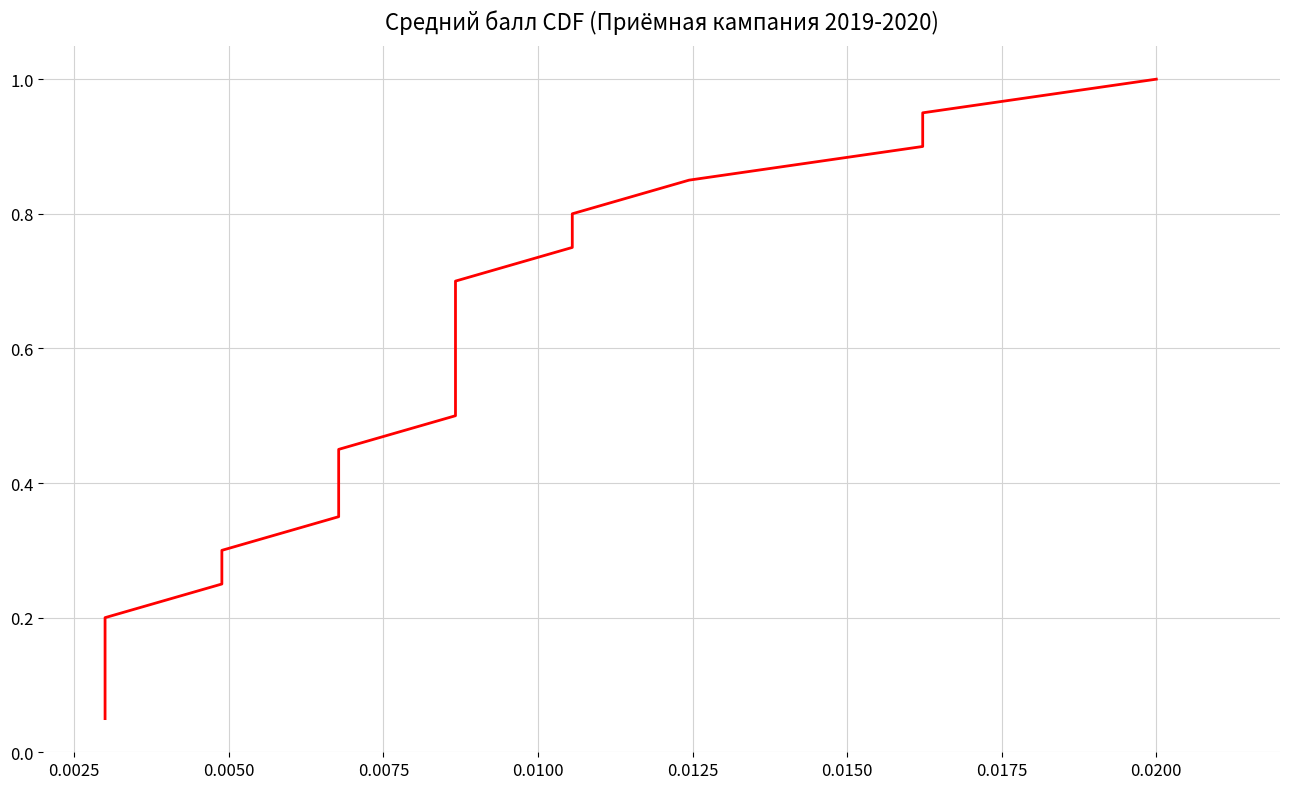

Reading right to left, transcribe all the data shown in this chart.

1.0	0.9	0.9	0.8	0.8	0.8	0.7	0.7	0.6	0.6	0.5	0.5	0.4	0.3	0.3	0.2	0.2	0.1	0.1	0.1